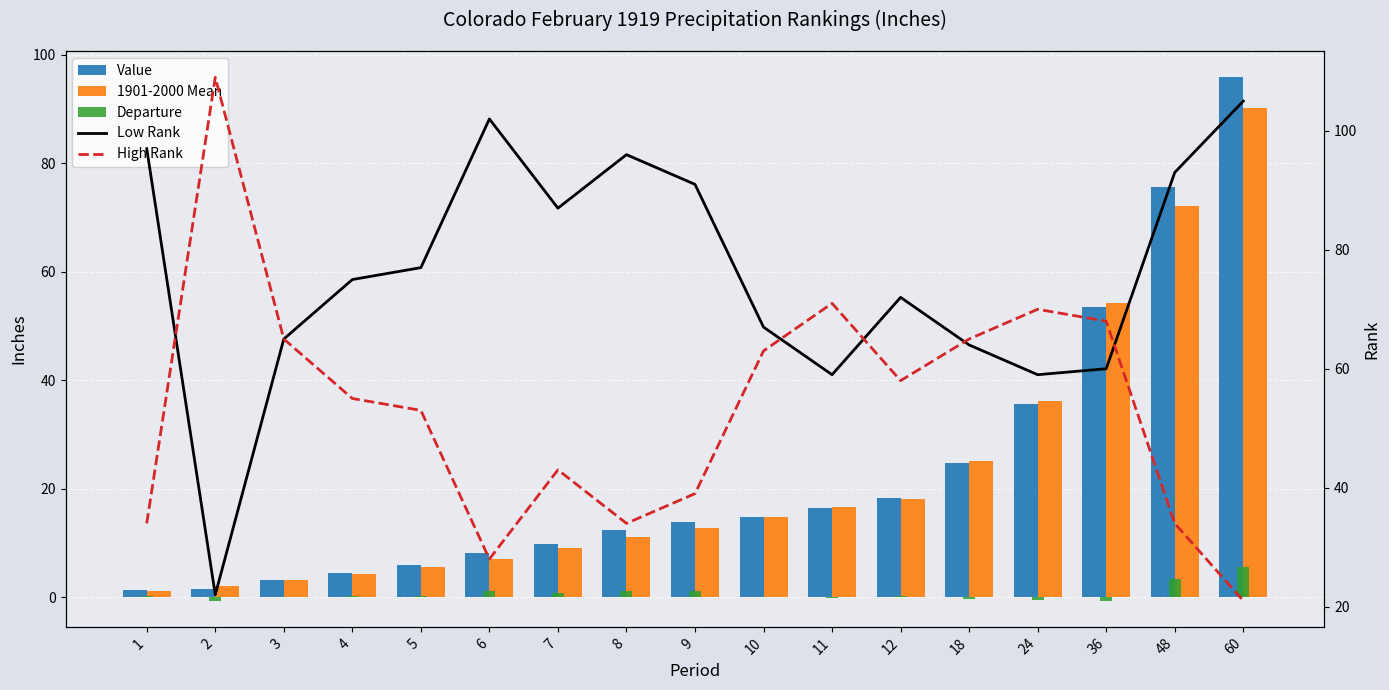

Reading left to right, transcribe all the data shown in this chart.

Value: 1.3	1.5	3.2	4.4	5.9	8.1	9.8	12.4	13.8	14.8	16.4	18.4	24.8	35.7	53.5	75.6	95.9
1901-2000 Mean: 1.1	2.1	3.2	4.3	5.6	7.0	9.1	11.2	12.7	14.7	16.6	18.1	25.2	36.2	54.2	72.2	90.2
Departure: 0.2	-0.6	0.0	0.1	0.3	1.1	0.7	1.2	1.1	0.0	-0.2	0.3	-0.3	-0.5	-0.7	3.4	5.6
Low Rank: 97.0	22.0	65.0	75.0	77.0	102.0	87.0	96.0	91.0	67.0	59.0	72.0	64.0	59.0	60.0	93.0	105.0
High Rank: 34.0	109.0	65.0	55.0	53.0	28.0	43.0	34.0	39.0	63.0	71.0	58.0	65.0	70.0	68.0	34.0	21.0